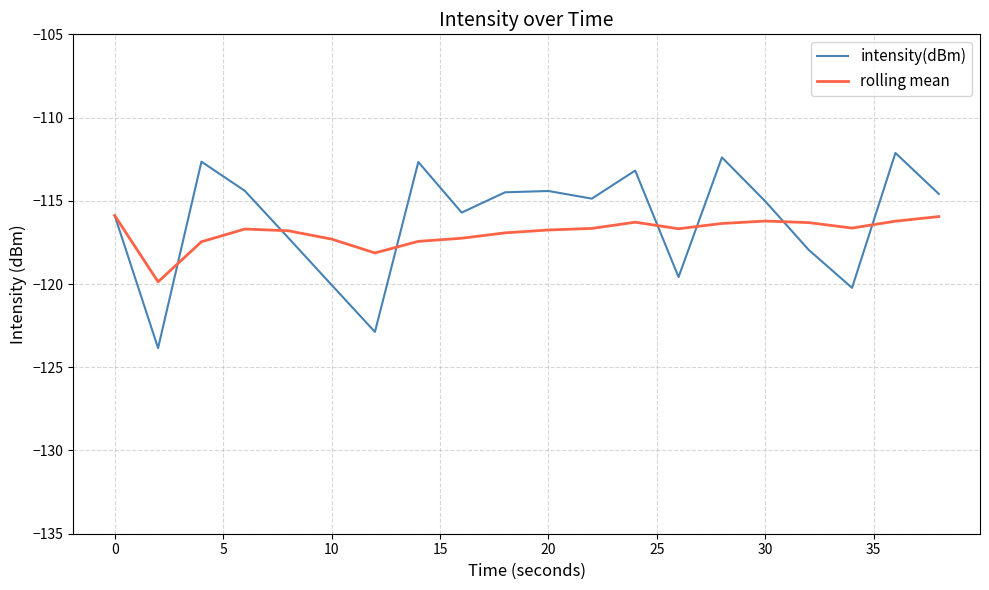

What is the lowest value of the rolling mean series?

-119.9